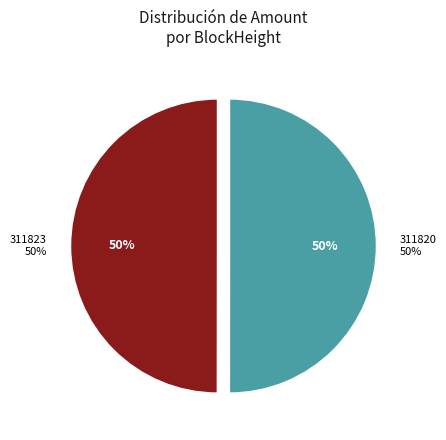

Is it true that 311820 is 99% of the pie?

False